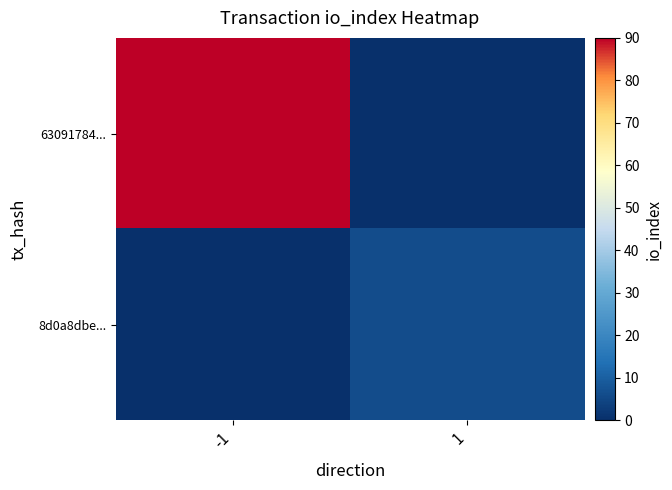

At how many categories does at least one series exceed 60?

1